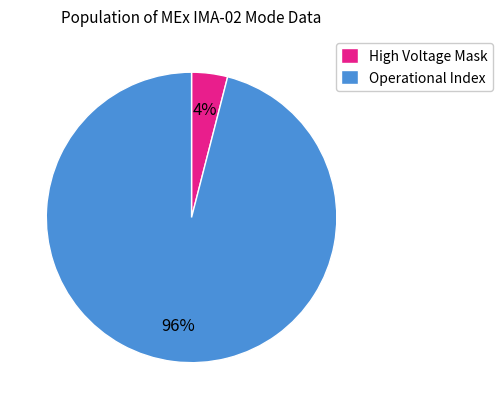

Is it true that High Voltage Mask is 4% of the pie?

True